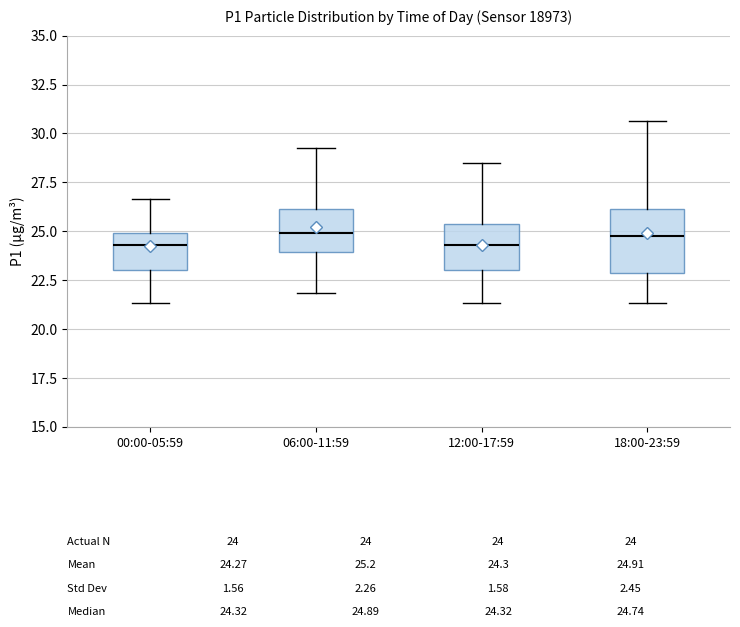

Which box is the tallest, from its lower edge to its upper edge?

18:00-23:59